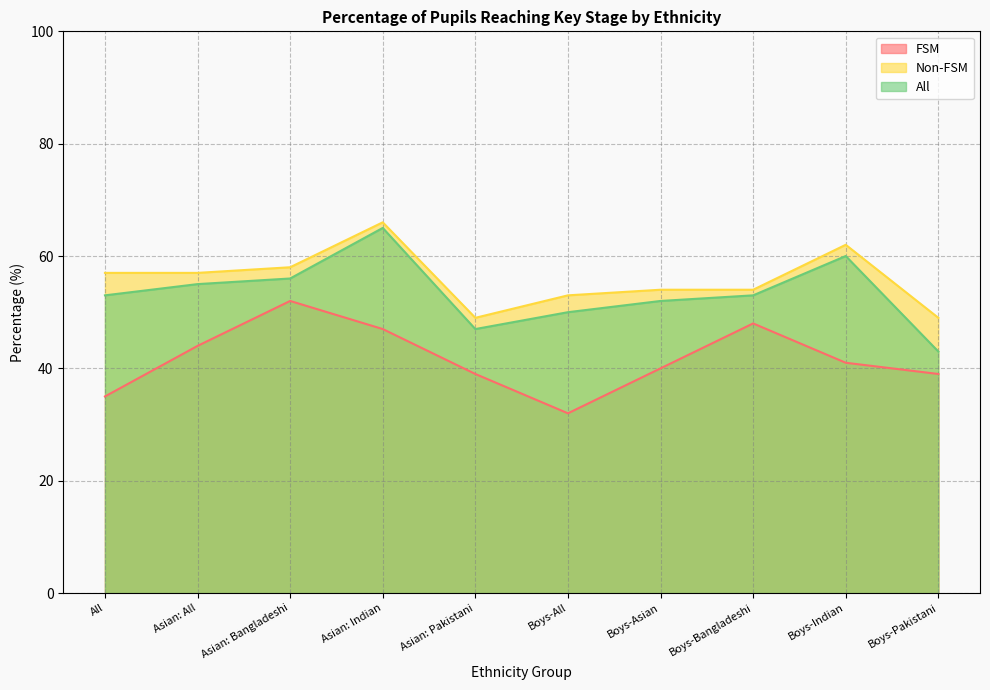

At which label is FSM closest to 42?

Boys-Indian